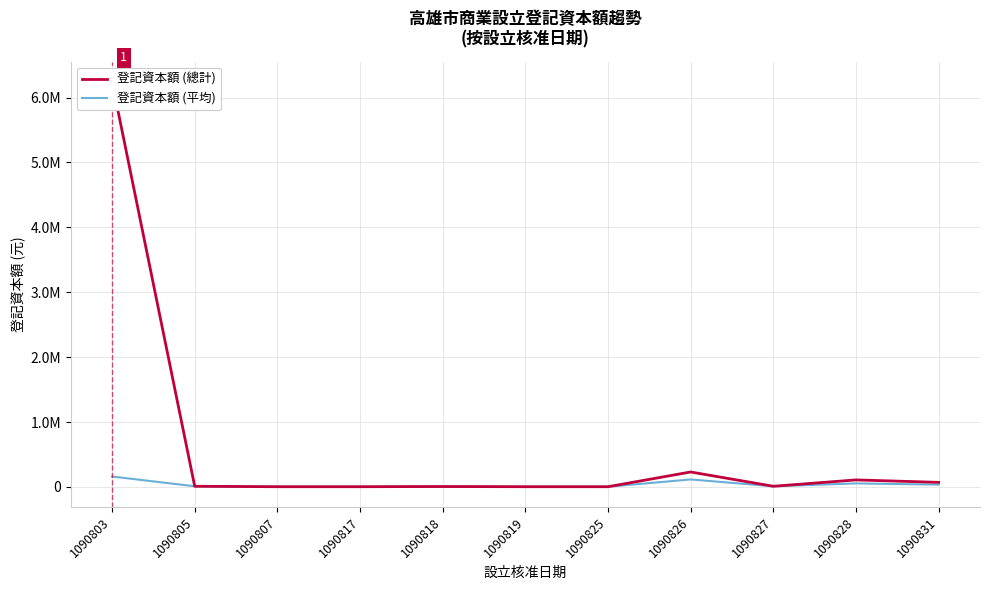

At how many categories does at least one series exceed 460825?

1